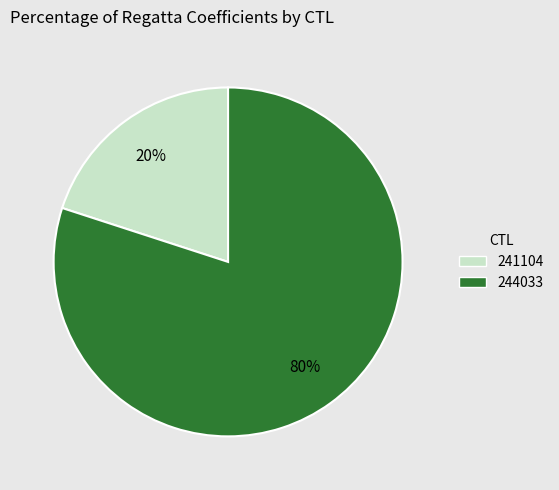

Count the number of slices in the pie.

2